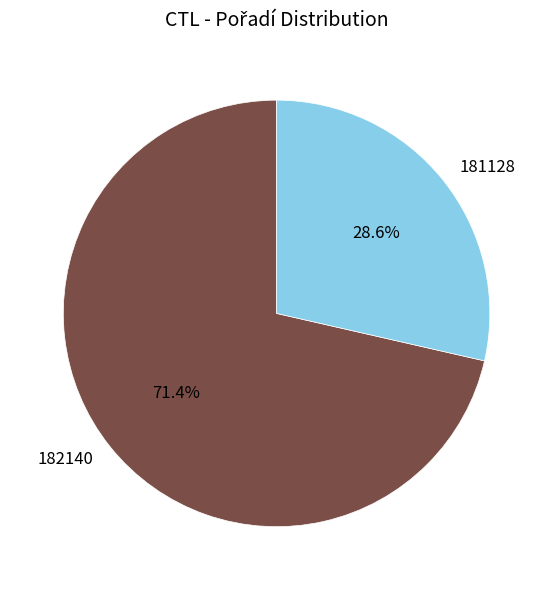

How many segments does this pie chart have?

2